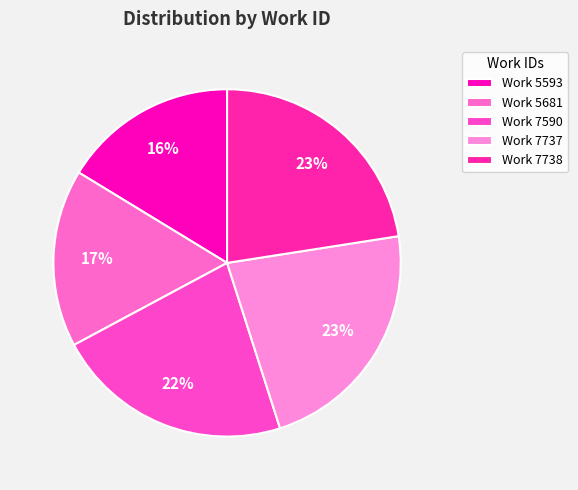

How many slices are in this pie chart?

5